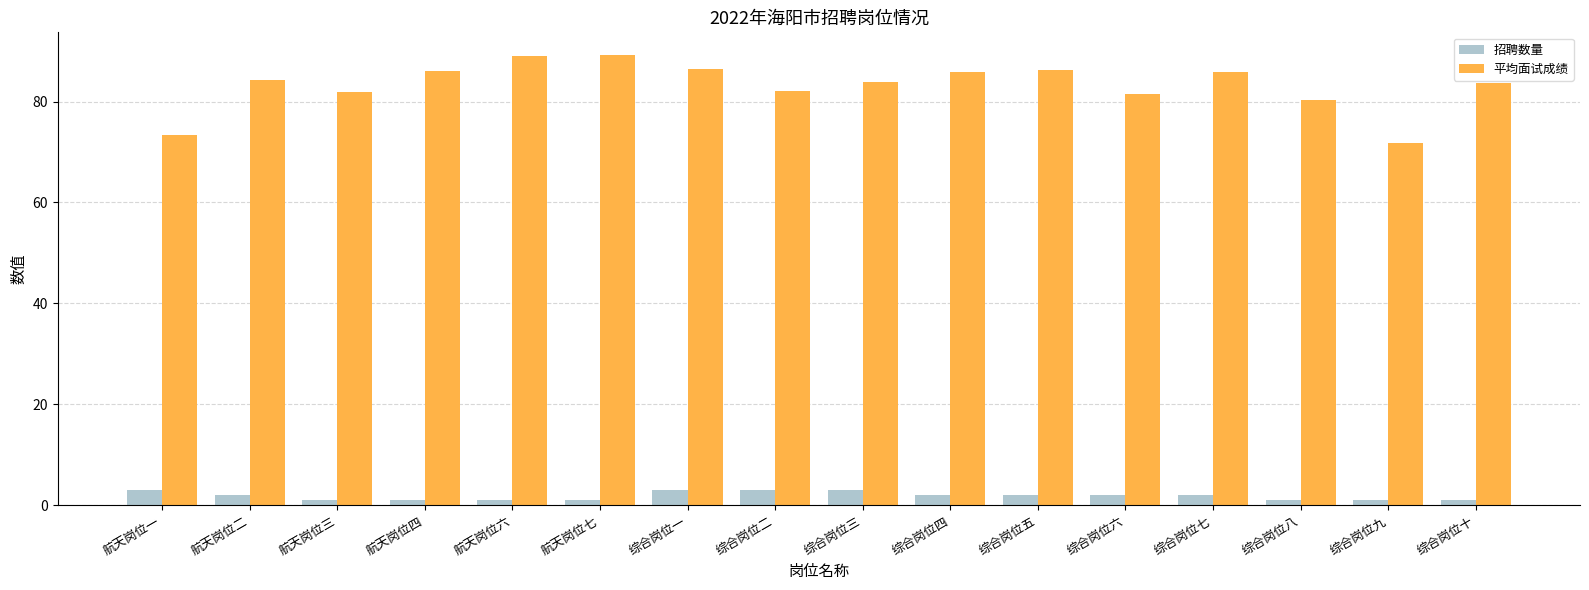

What is the difference between the 平均面试成绩 values at 航天岗位二 and 综合岗位十?

0.6